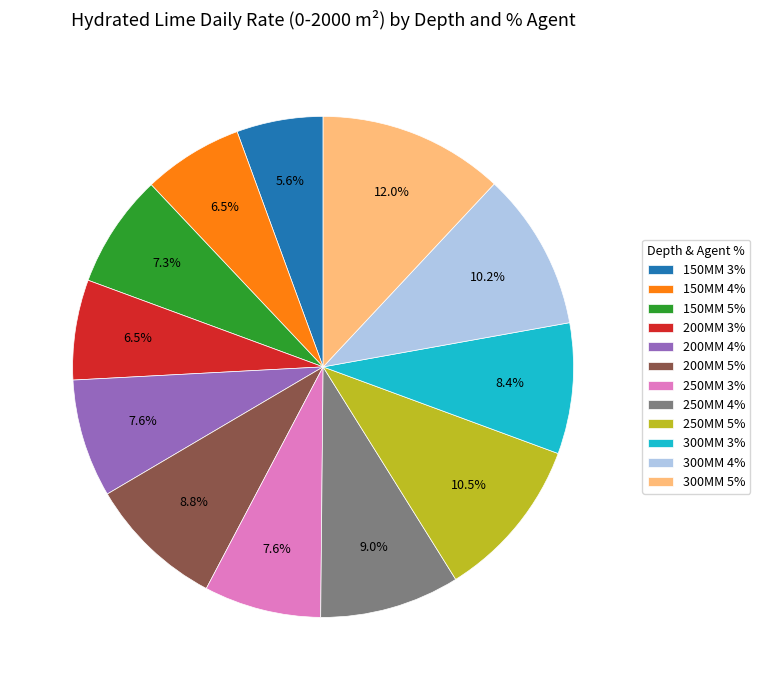

What is the largest slice in the pie chart?

300MM 5%